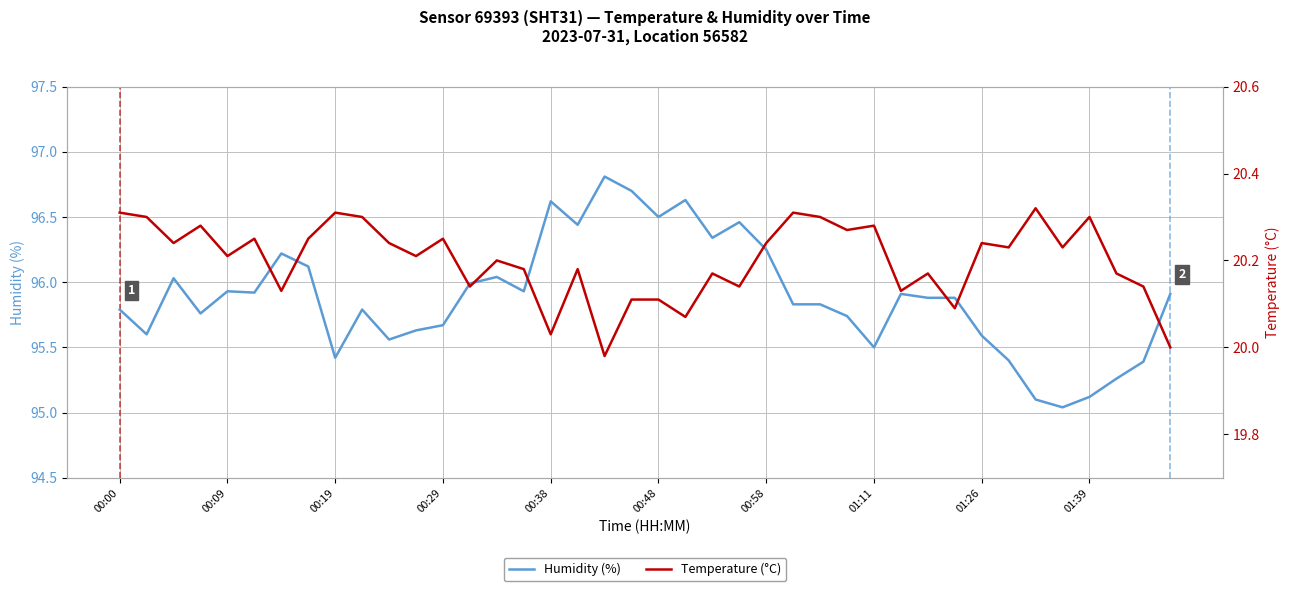

Does the chart display data point markers on the line(s)?

No